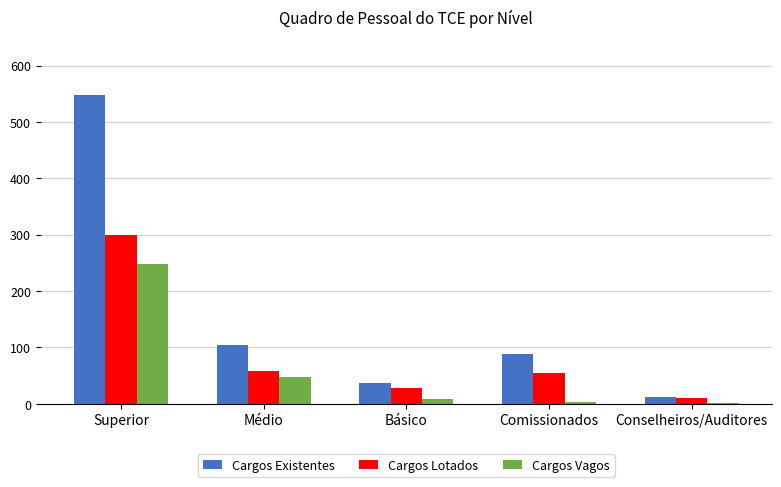

What is the spread (max minus min) of values at Médio?

58